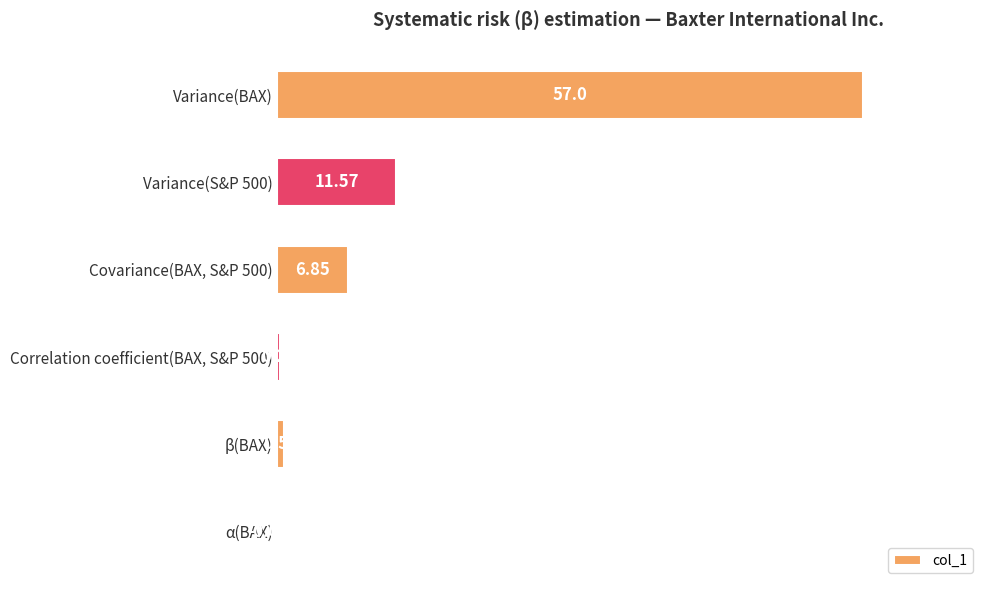

Are the bars horizontal?

Yes